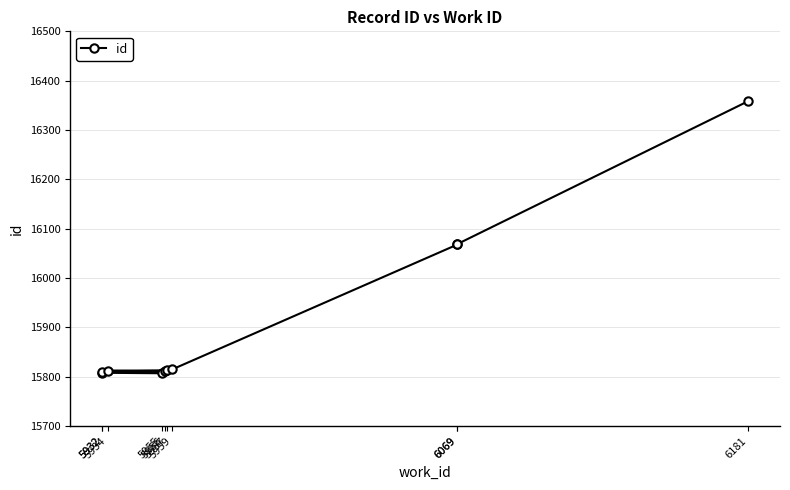

True or false: the data has more than 0 interior local peaks.

False